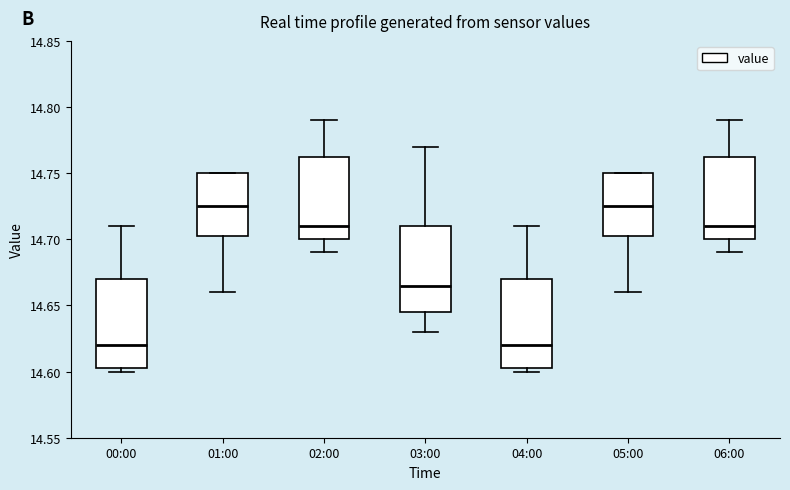

Reading left to right, read every box against the y-axis: the position of its median line, the range the box covers, and the ends of its whiskers. The values are not printed on the chart, so give them approximately, as read against the axis.

00:00: median 14.620, box 14.605 to 14.670, whiskers 14.600 to 14.710
01:00: median 14.725, box 14.705 to 14.750, whiskers 14.660 to 14.750
02:00: median 14.710, box 14.700 to 14.765, whiskers 14.690 to 14.790
03:00: median 14.665, box 14.645 to 14.710, whiskers 14.630 to 14.770
04:00: median 14.620, box 14.605 to 14.670, whiskers 14.600 to 14.710
05:00: median 14.725, box 14.705 to 14.750, whiskers 14.660 to 14.750
06:00: median 14.710, box 14.700 to 14.765, whiskers 14.690 to 14.790